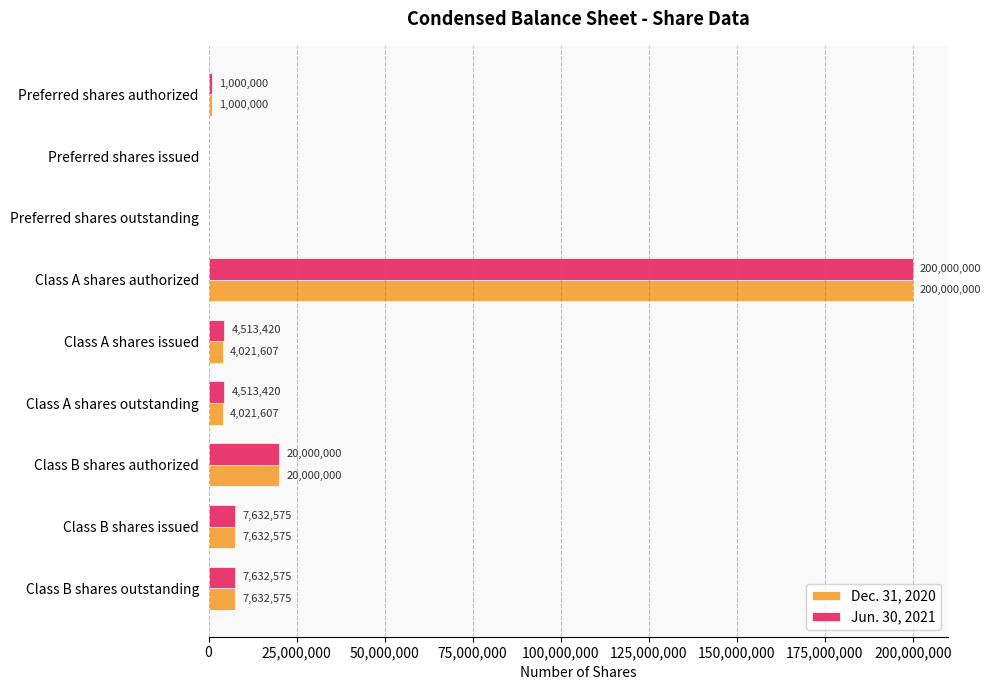

At which label is Jun. 30, 2021 closest to 100000000?

Class B shares authorized